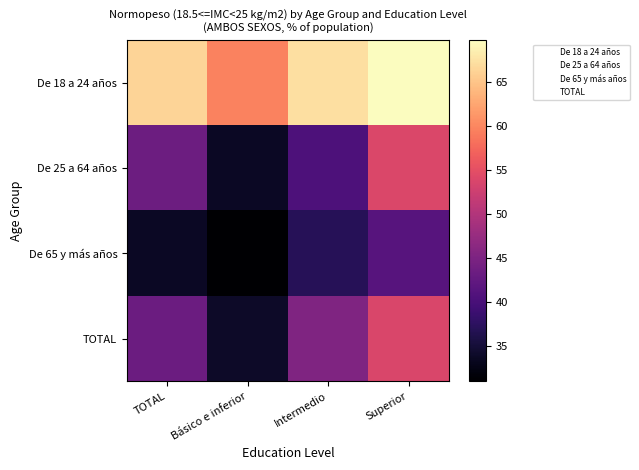

How many data points does each series have?

4